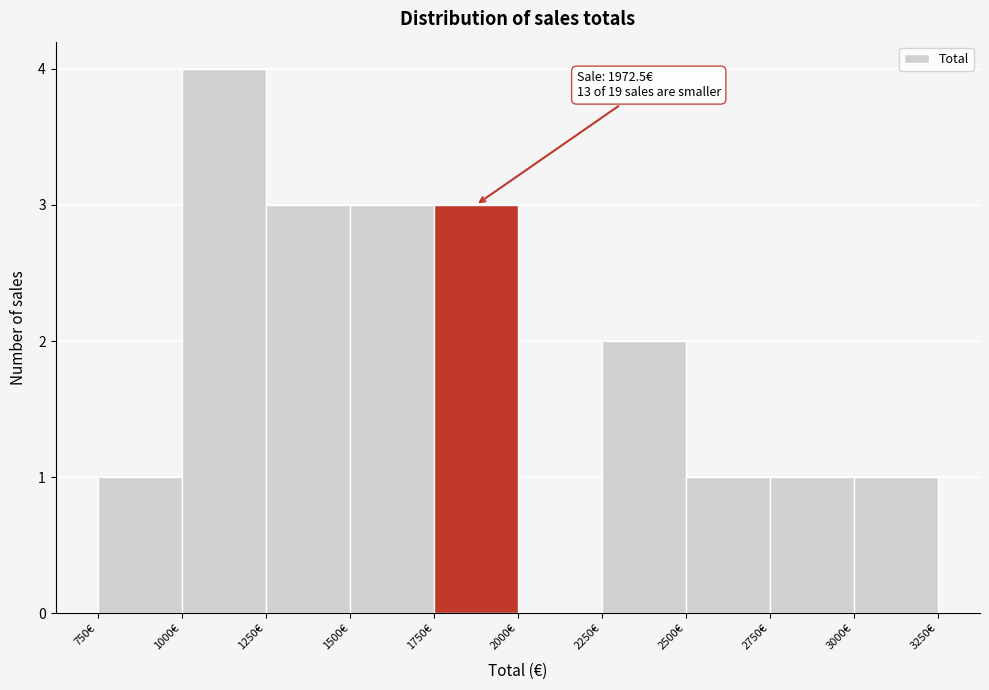

Which range on the x-axis has the tallest bar?

1000 to 1250